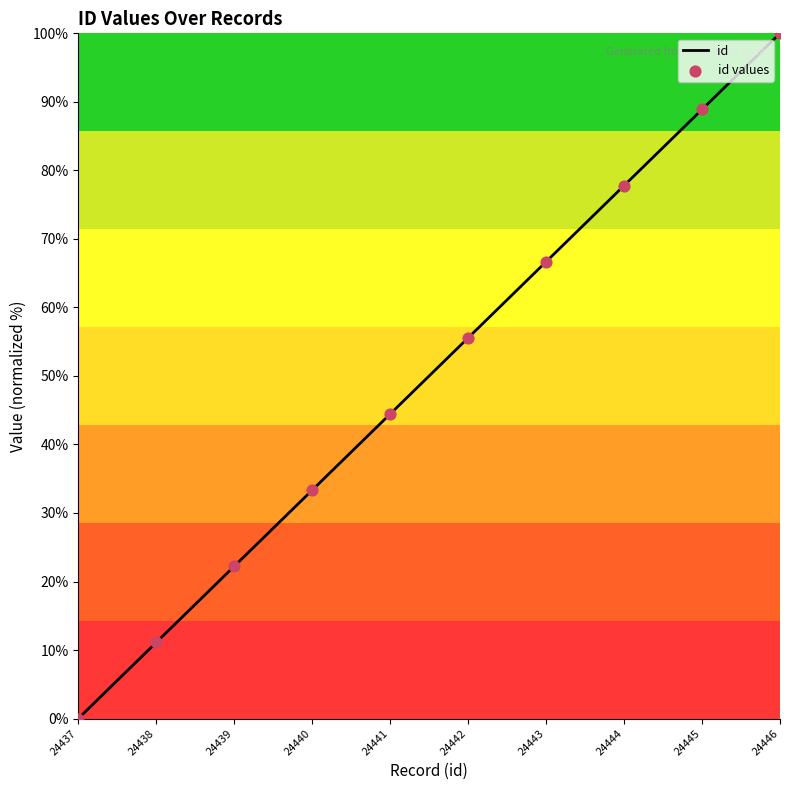

Which has a higher value, 24442 or 24445?

24445